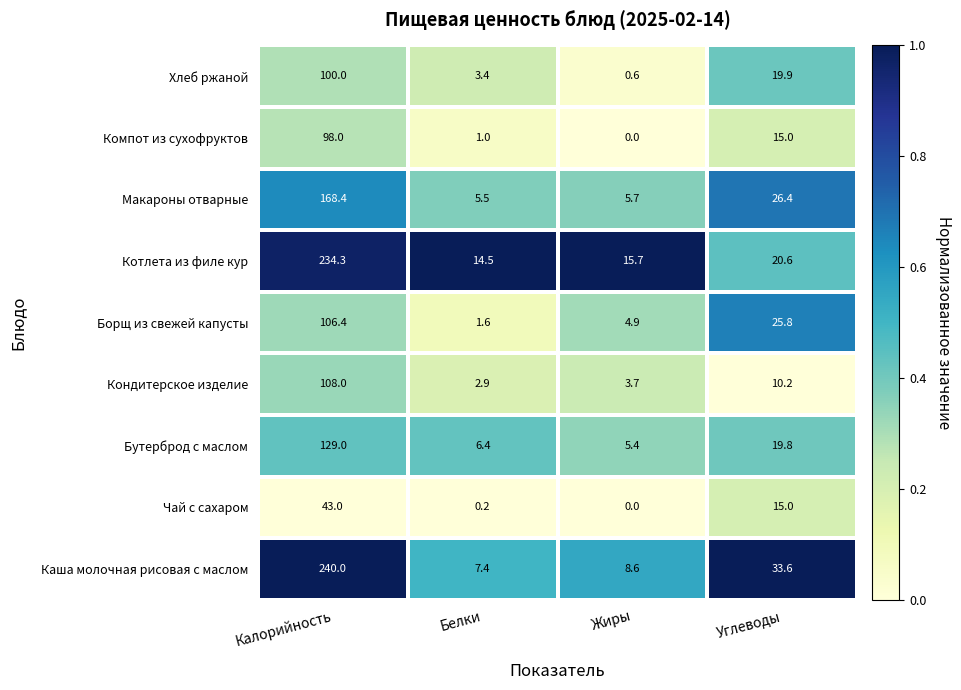

Which category has the lowest value across all series?

Жиры